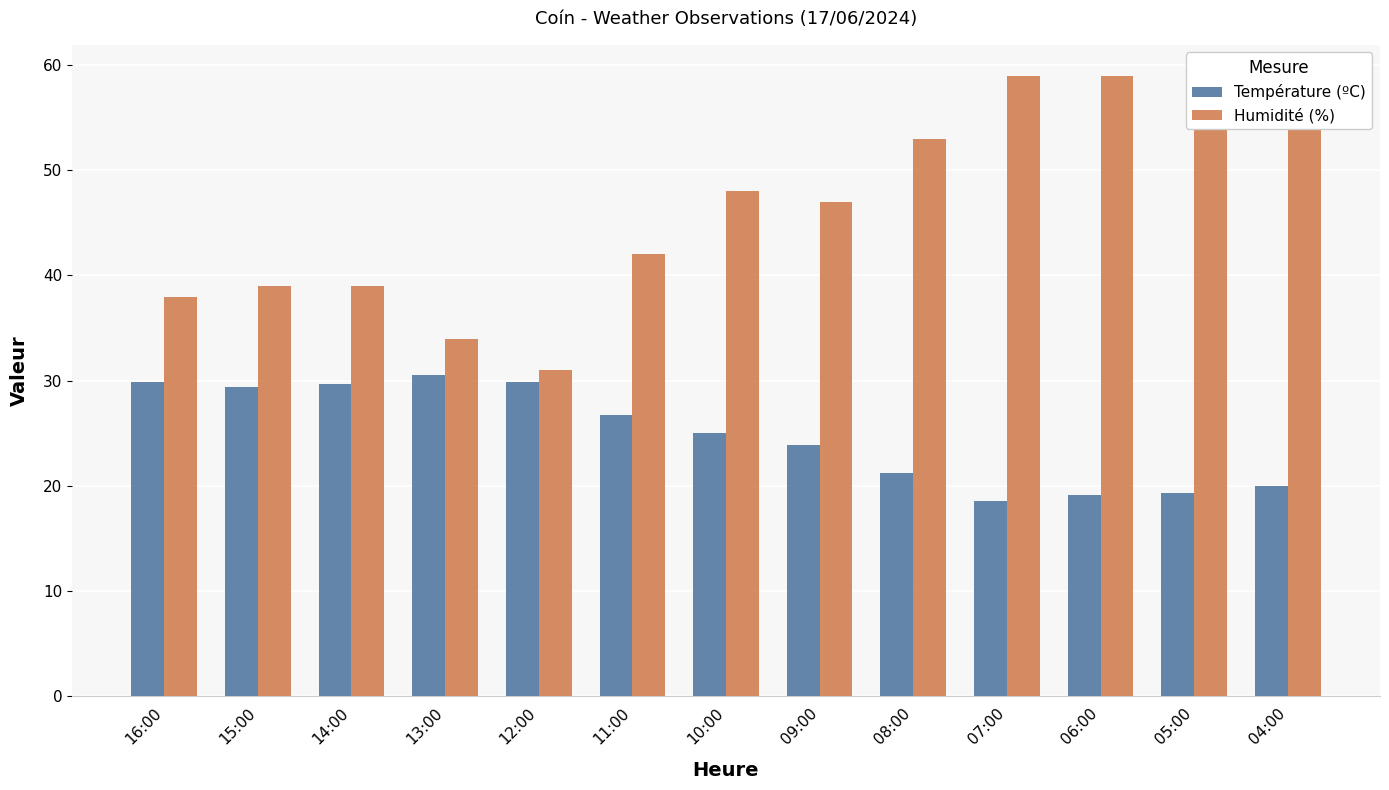

Rank the series at 04:00 from lowest to highest value.

Température (ºC), Humidité (%)